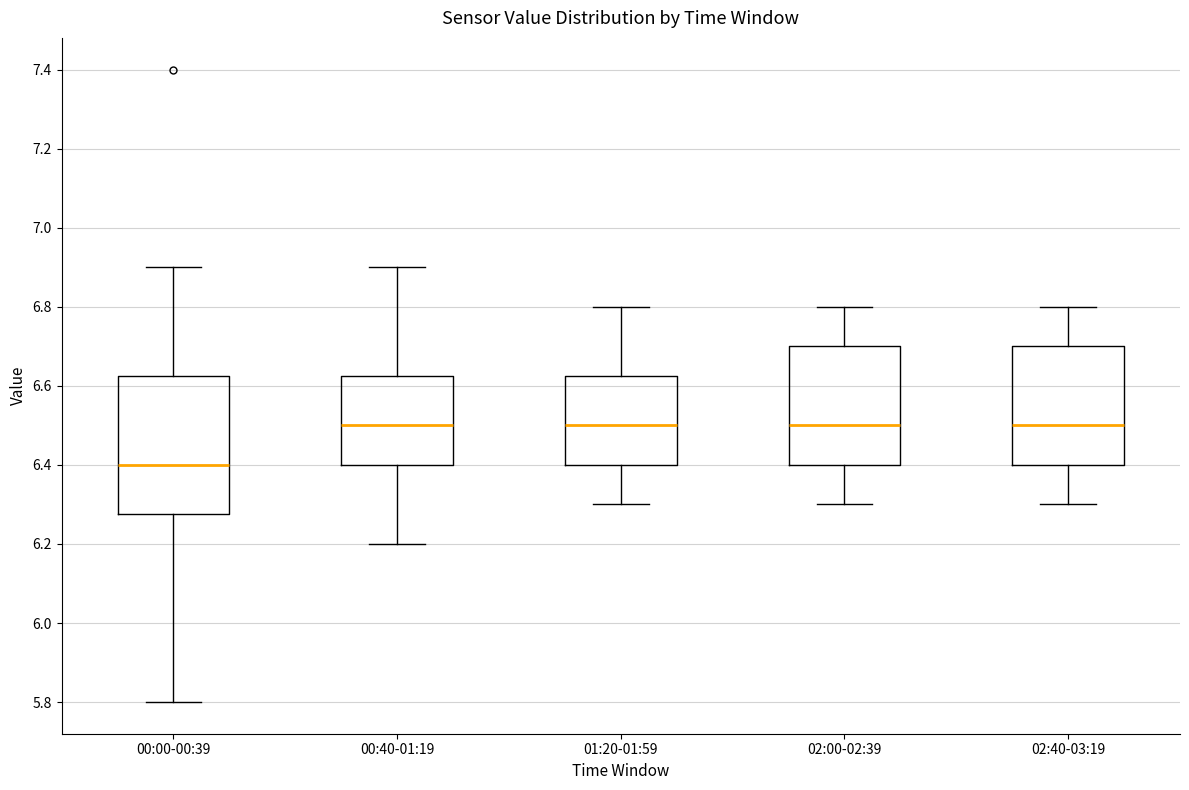

Reading left to right, read every box against the y-axis: the position of its median line, the range the box covers, and the ends of its whiskers. The values are not printed on the chart, so give them approximately, as read against the axis.

00:00-00:39: median 6.40, box 6.28 to 6.62, whiskers 5.80 to 6.90
00:40-01:19: median 6.50, box 6.40 to 6.62, whiskers 6.20 to 6.90
01:20-01:59: median 6.50, box 6.40 to 6.62, whiskers 6.30 to 6.80
02:00-02:39: median 6.50, box 6.40 to 6.70, whiskers 6.30 to 6.80
02:40-03:19: median 6.50, box 6.40 to 6.70, whiskers 6.30 to 6.80